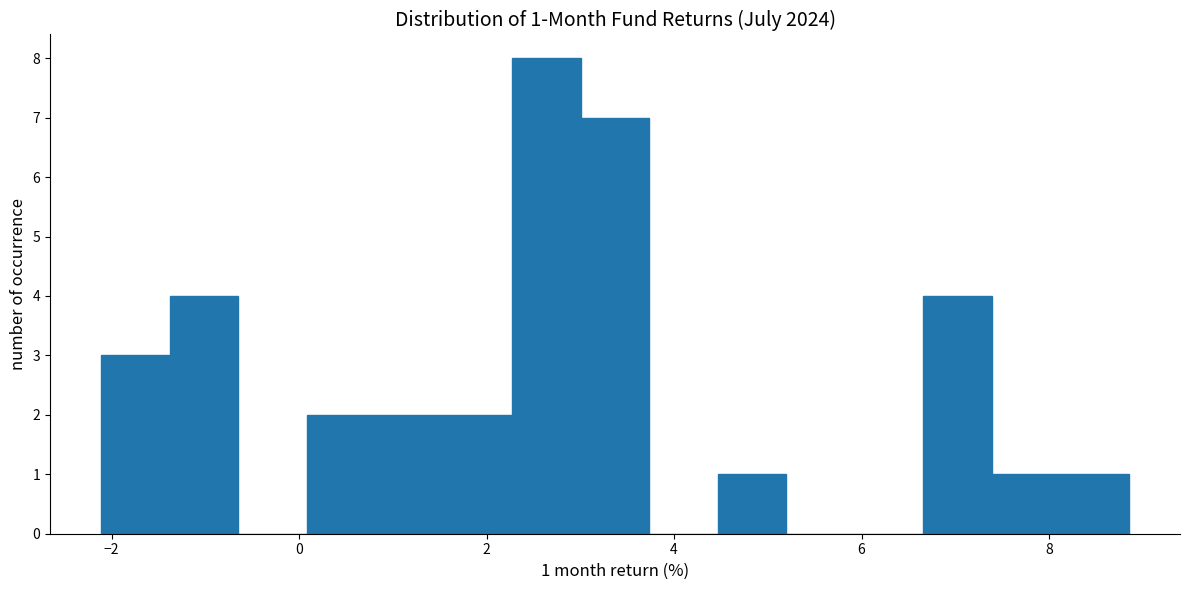

Around what value on the x-axis is the tallest bar? Give the approximate position of its centre, as read against the axis.

2.6